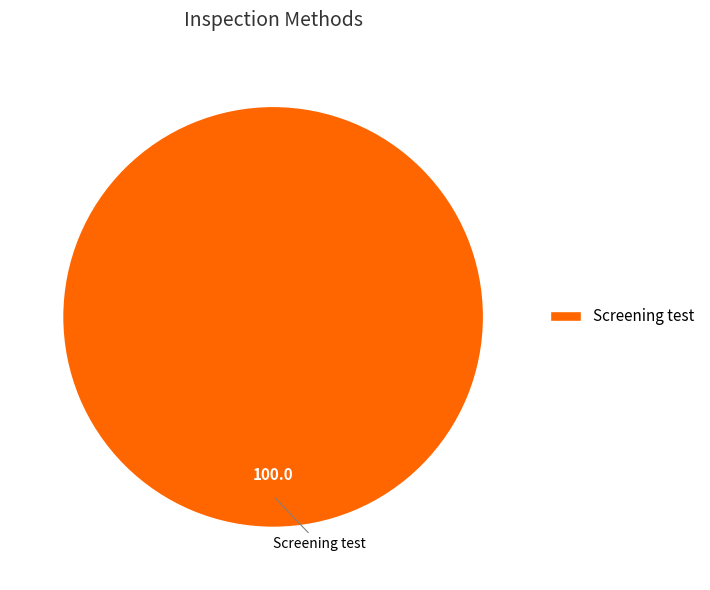

True or false: Screening test accounts for 100% of the total.

True